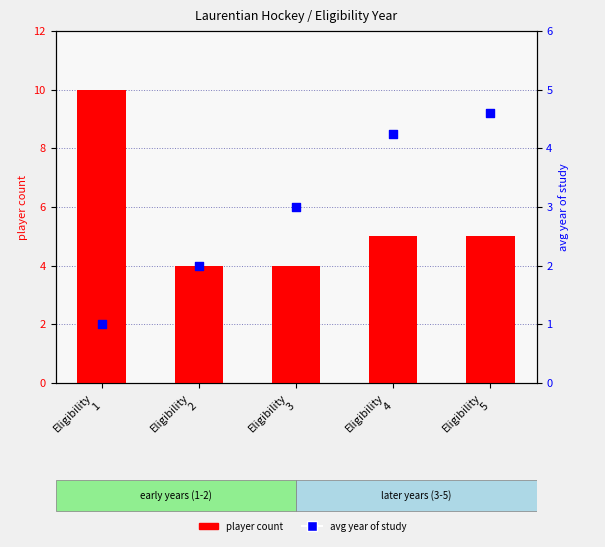

Which series reaches the maximum Y coordinate?

player count